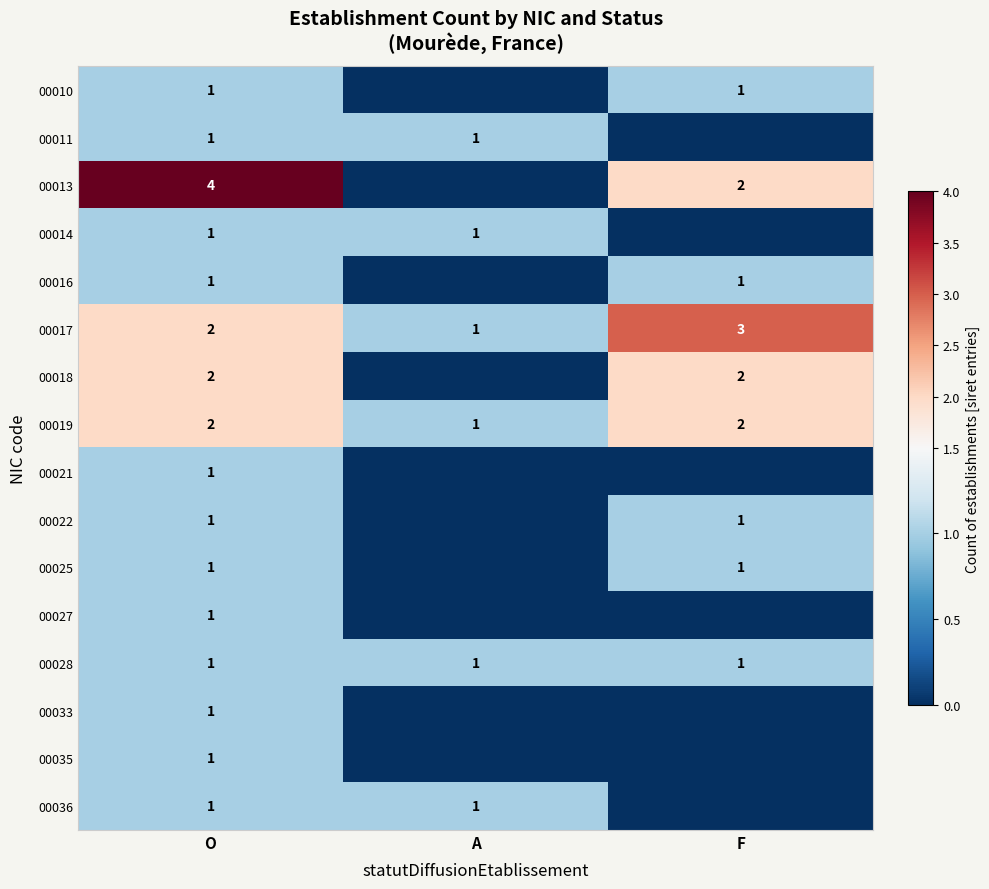

The 00011 series shows 0 at O. True or false?

False